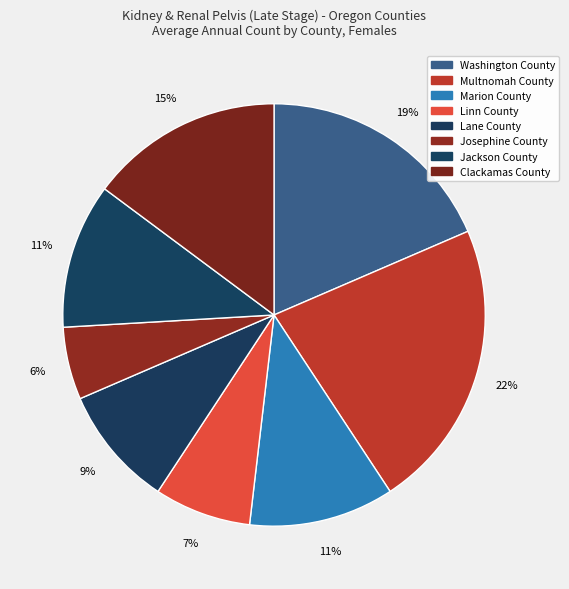

To the nearest percent, what percentage of the pie is Washington County?

19%